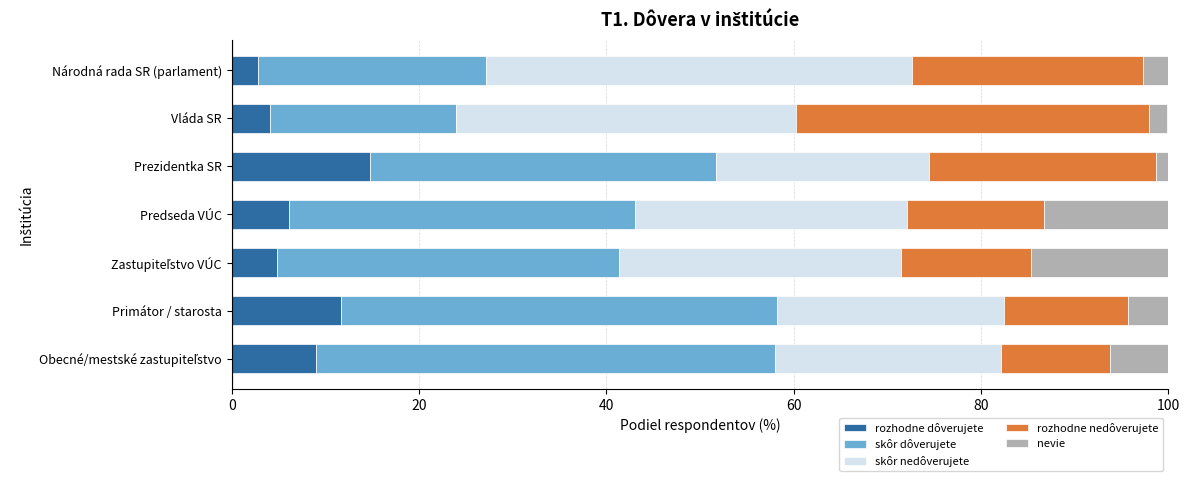

What is the sum of all rozhodne dôverujete values?

53.3